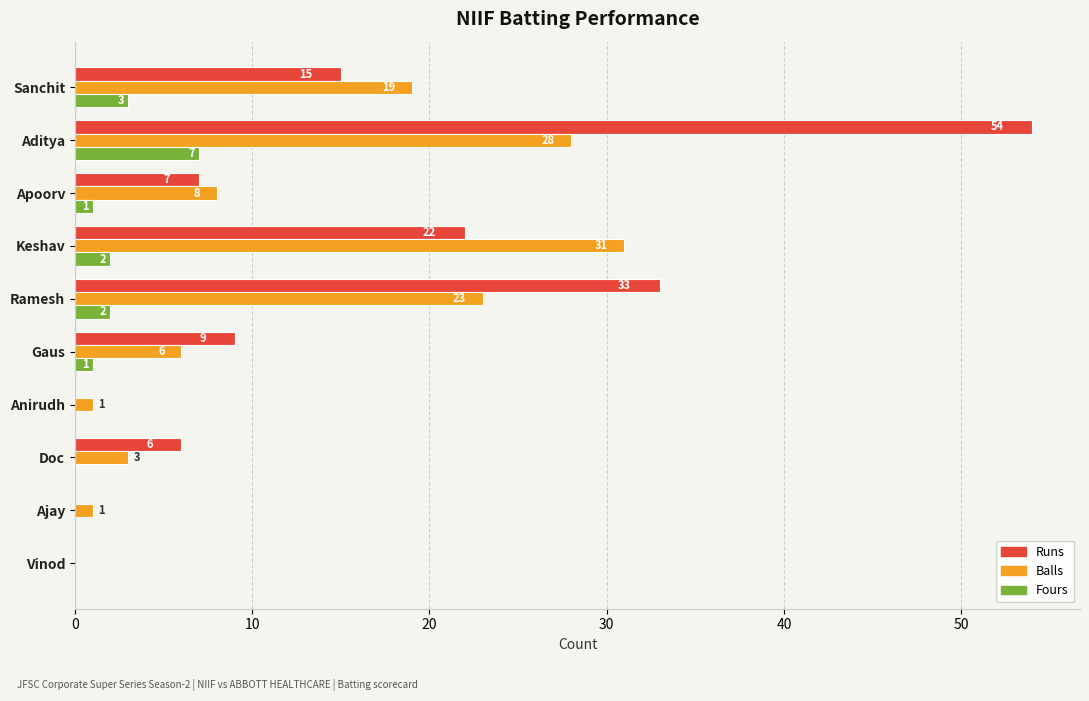

At which category does the chart reach its peak across all series?

Aditya